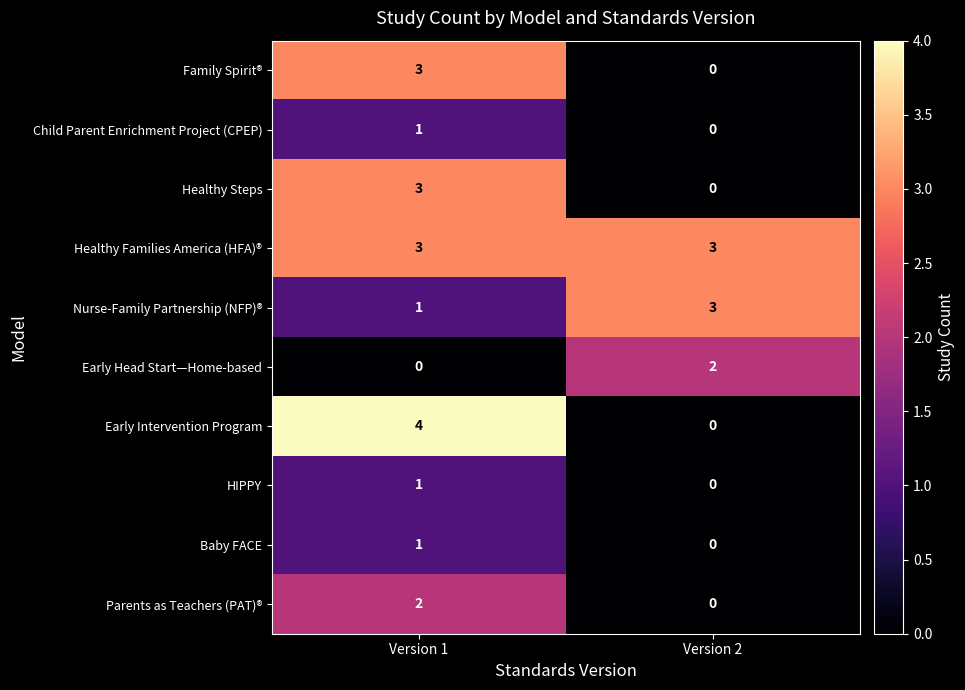

How many data points in Parents as Teachers (PAT)® are less than 2?

1